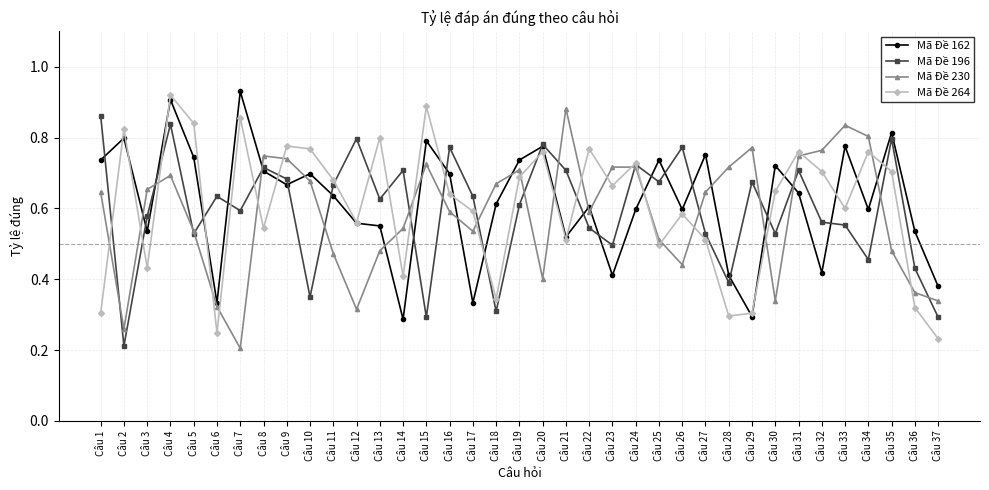

Count the Mã Đề 264 values in the range 0 to 1.

37